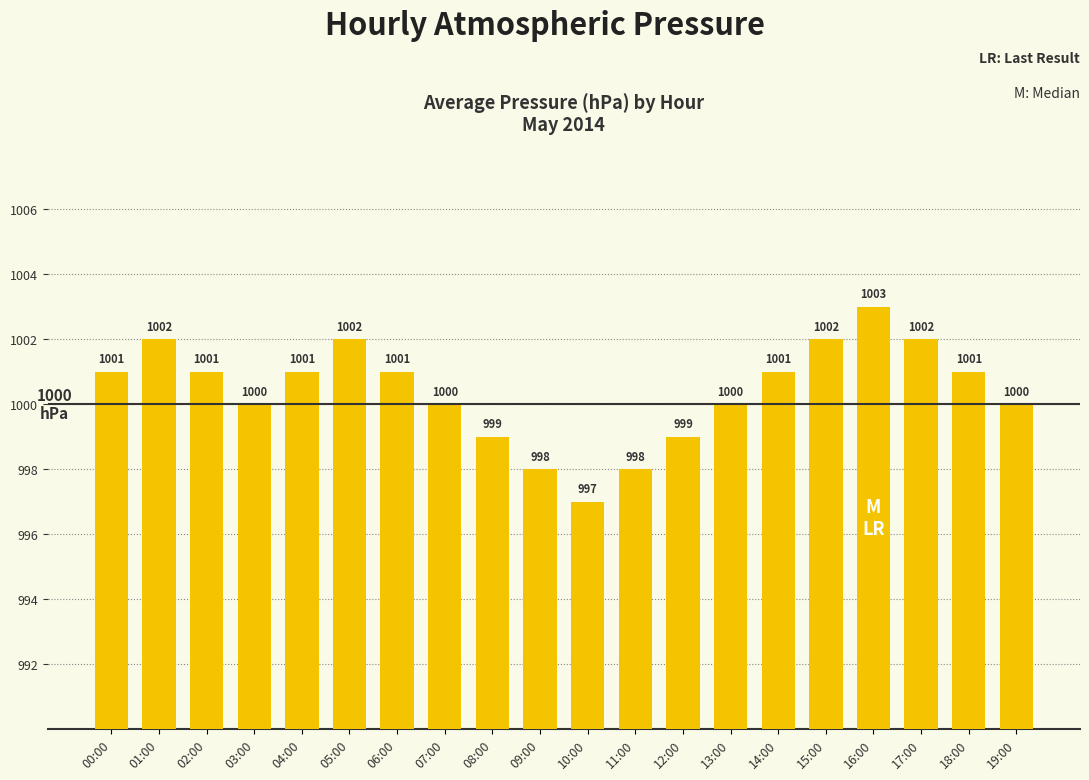

Count the values in the range 1000 to 1002.

14